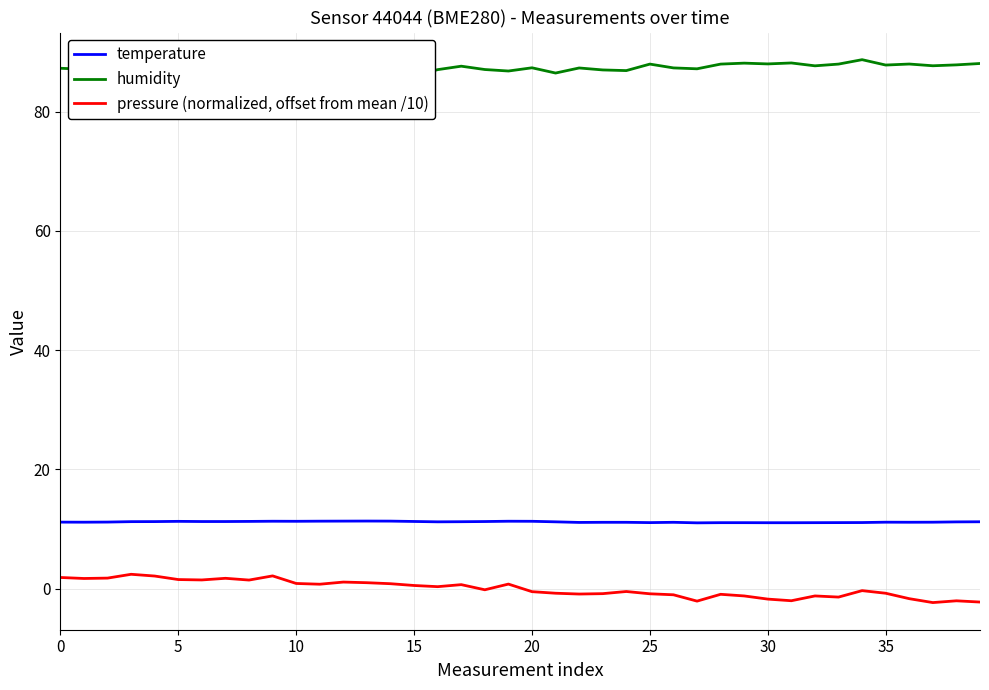

What is the highest value of the pressure (normalized, offset from mean /10) series?

2.4